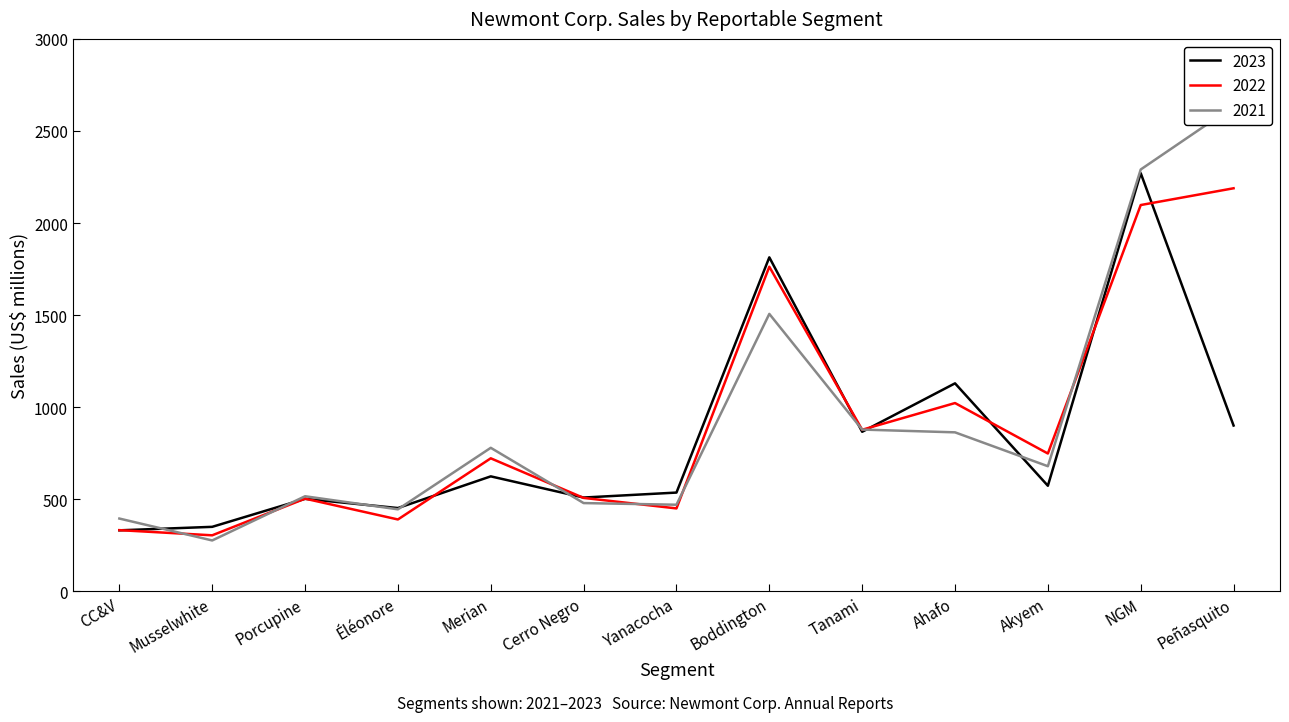

Between CC&V and Ahafo, which series saw the biggest shift?

2023